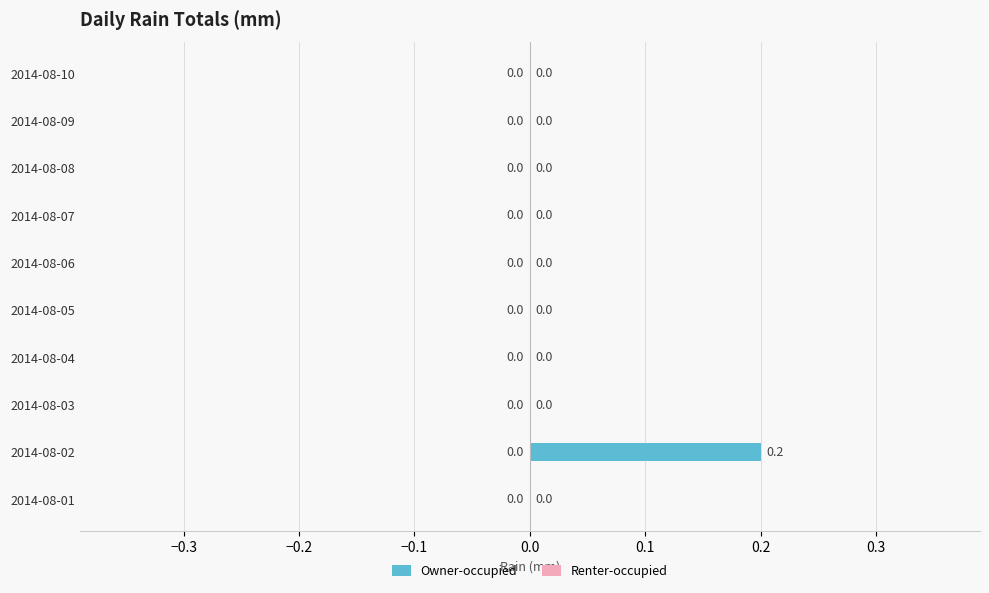

Which category has the highest value across all series?

2014-08-02